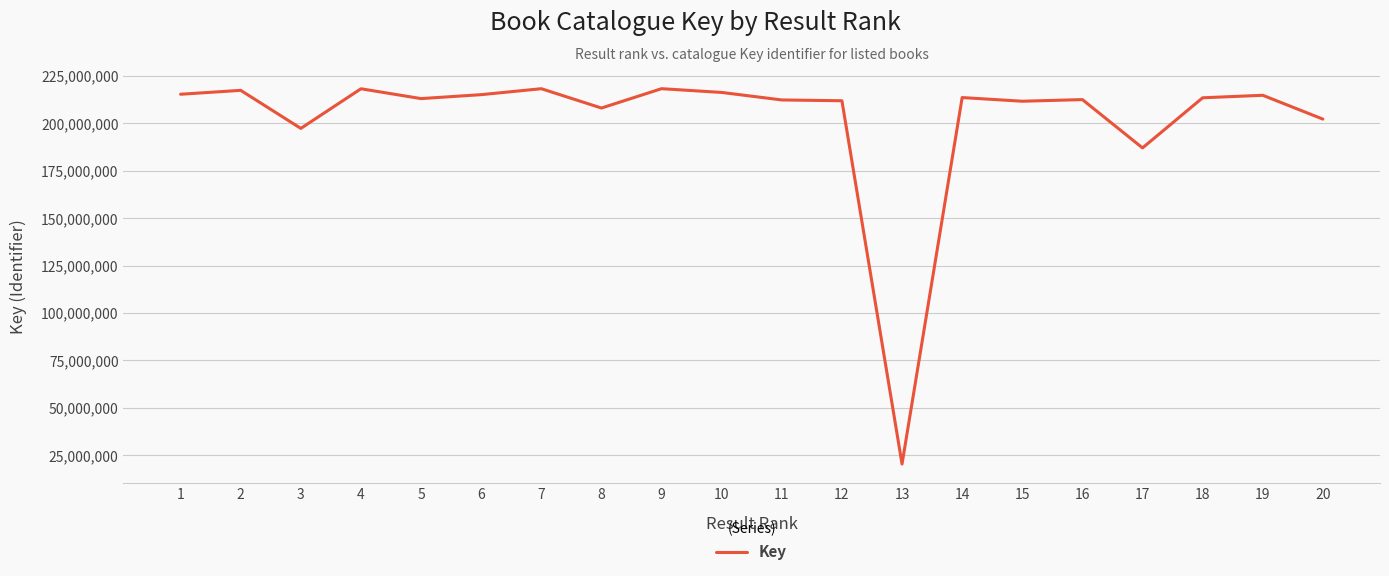

What is the maximum value shown in the chart?

218335874